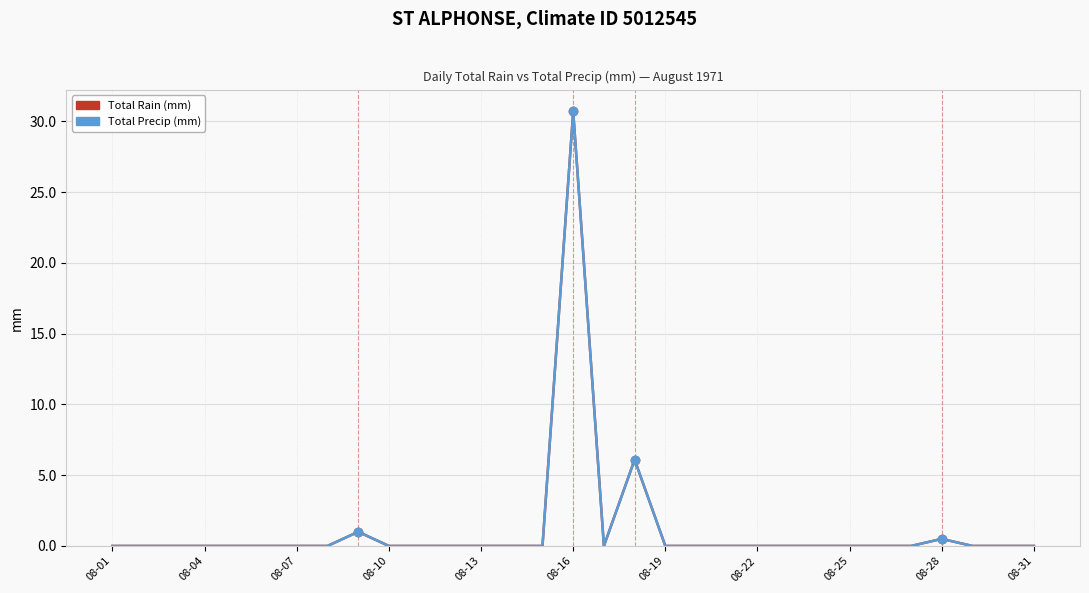

What is the greatest value displayed?

30.7